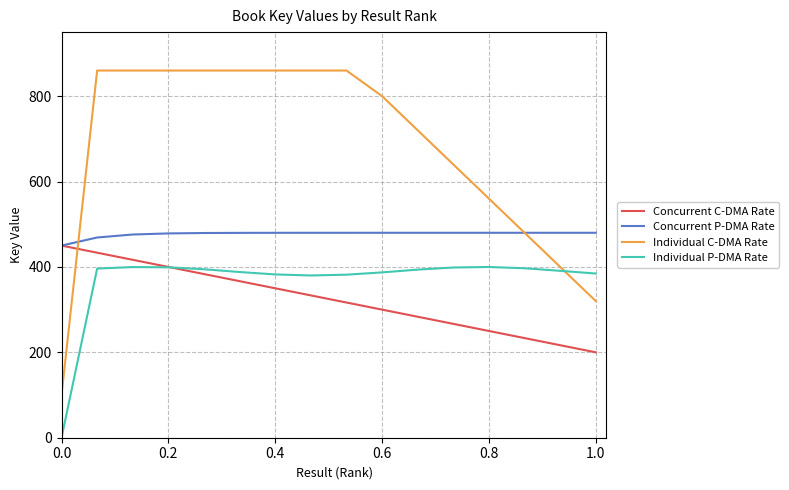

How many categories are shown in the chart?

16